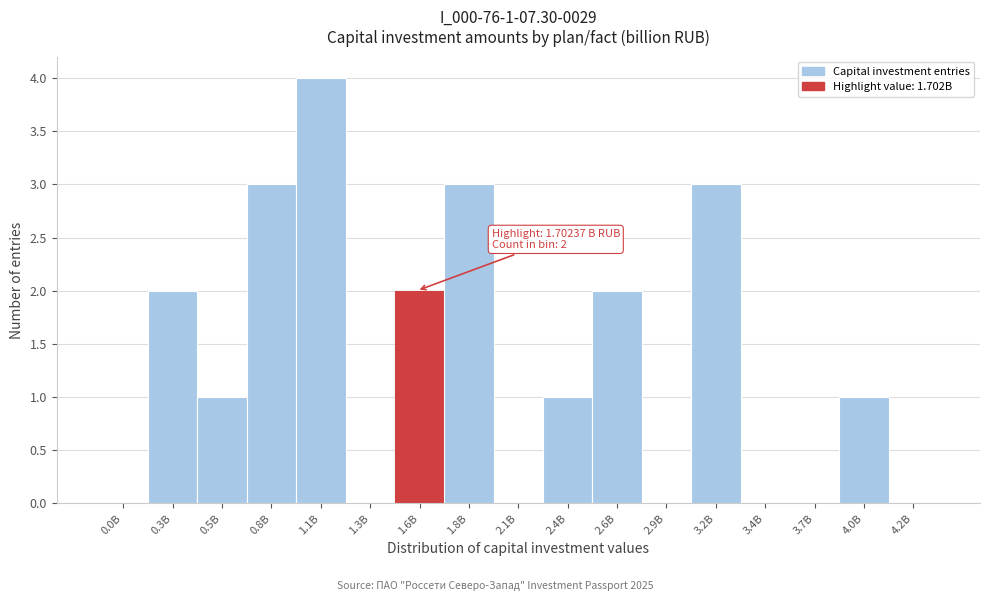

Reading right to left, what are all the values shown in this chart?

4.2B=0	4.0B=1	3.7B=0	3.4B=0	3.2B=3	2.9B=0	2.6B=2	2.4B=1	2.1B=0	1.8B=3	1.6B=2	1.3B=0	1.1B=4	0.8B=3	0.5B=1	0.3B=2	0.0B=0